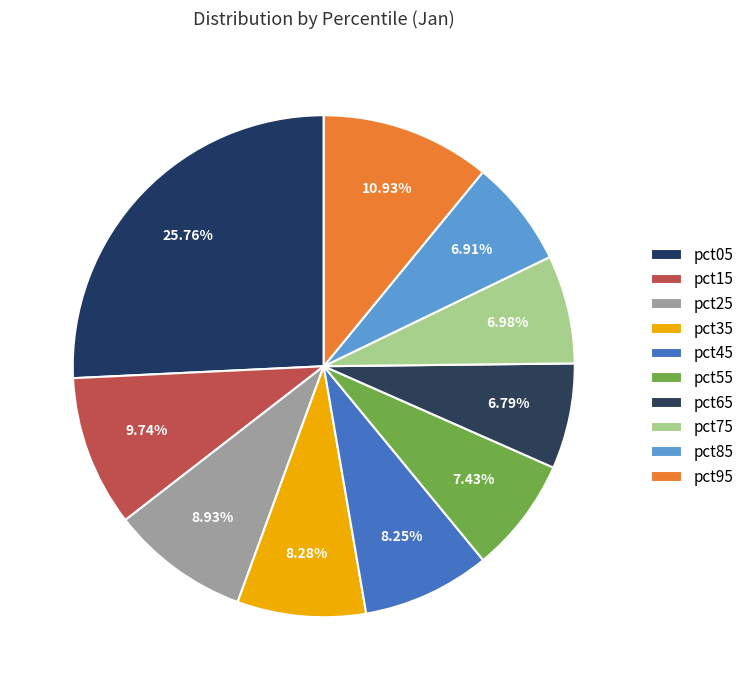

True or false: pct95 accounts for 11% of the total.

True